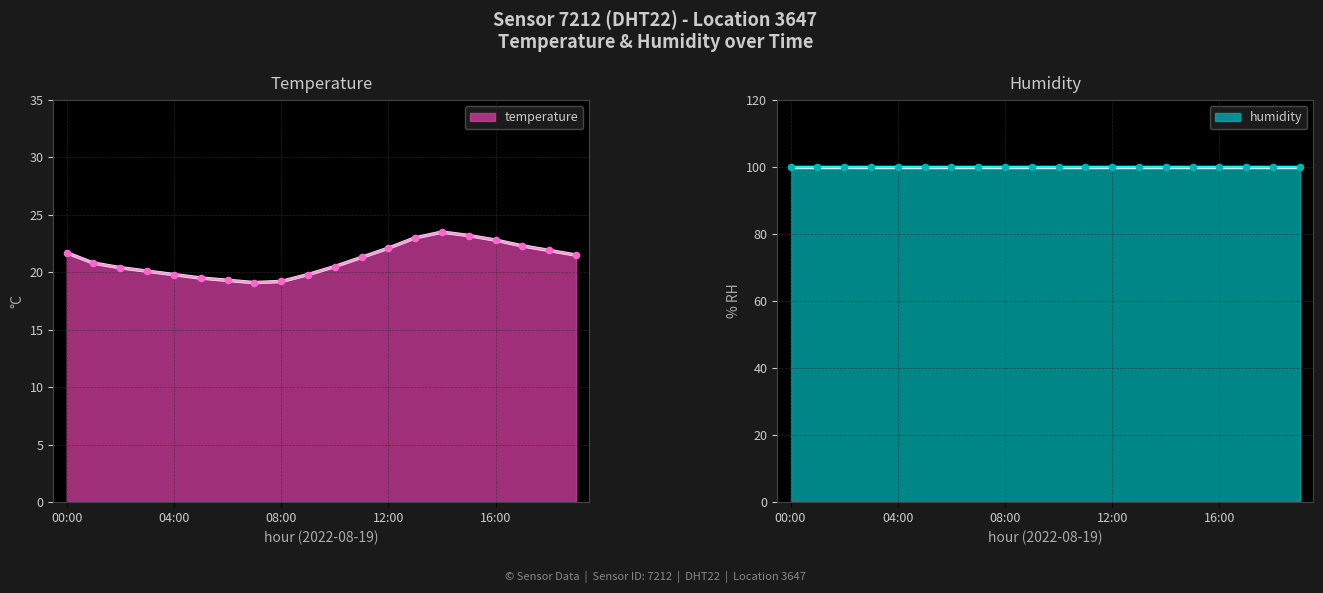

Between 09:00 and 08:00, which is larger?

09:00